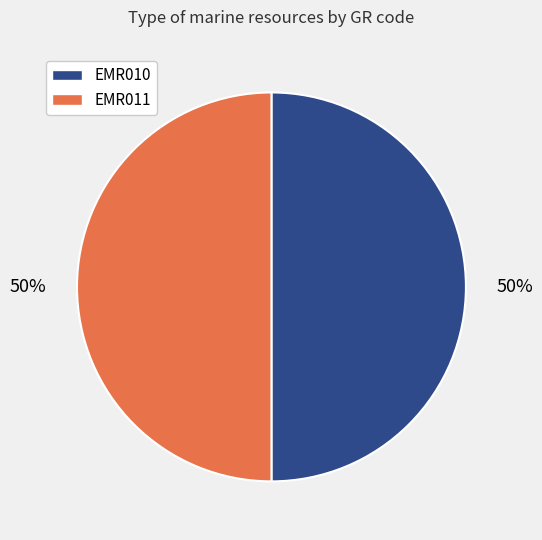

What percentage is the EMR011 slice, to the nearest percent?

50%